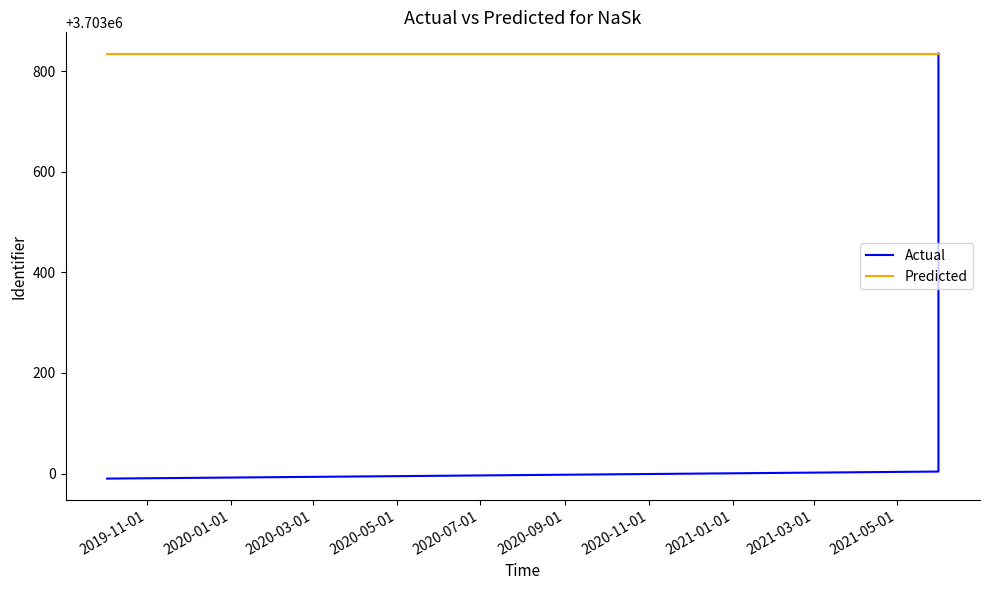

How many series are shown in this chart?

2